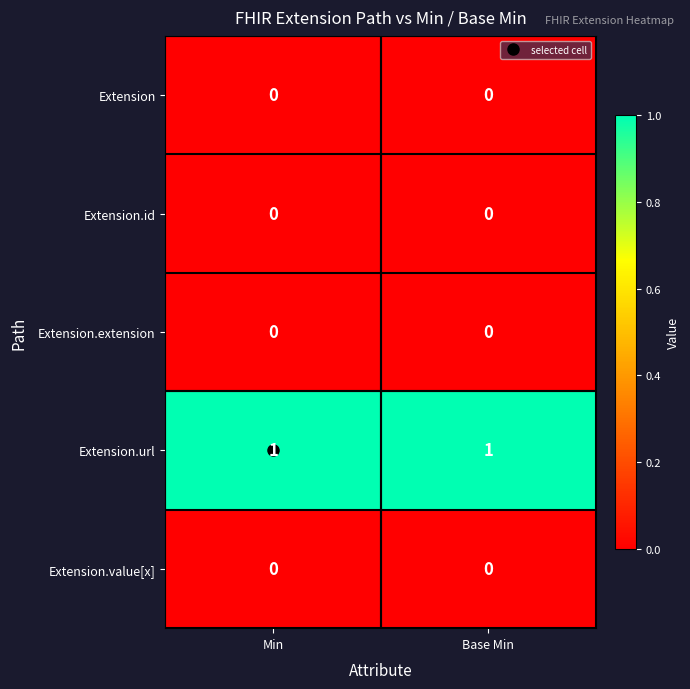

At how many categories does at least one series exceed 0?

2